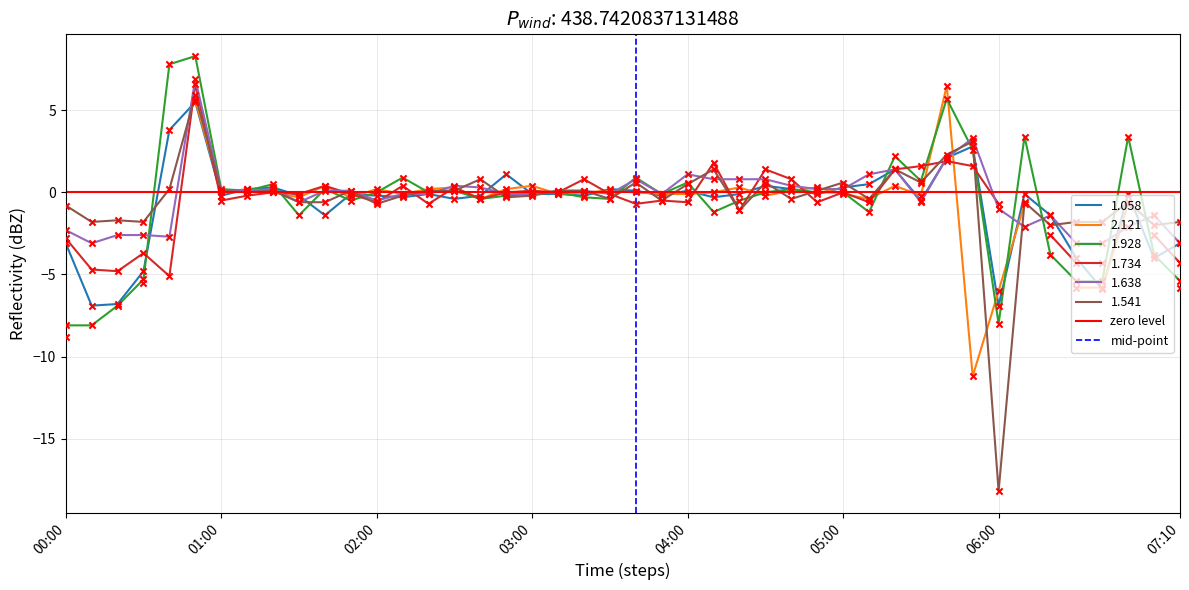

What is the maximum value for 1.058?

5.5